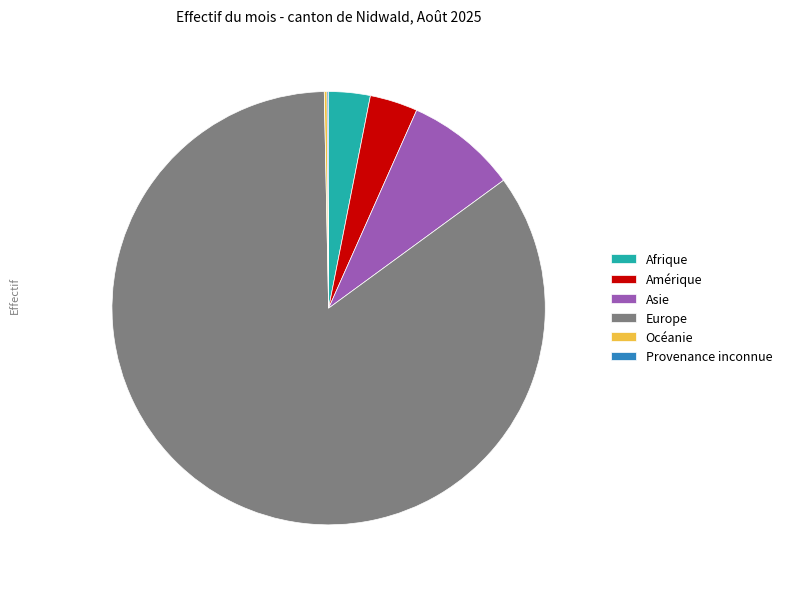

The Europe slice represents 85% of the pie. True or false?

True